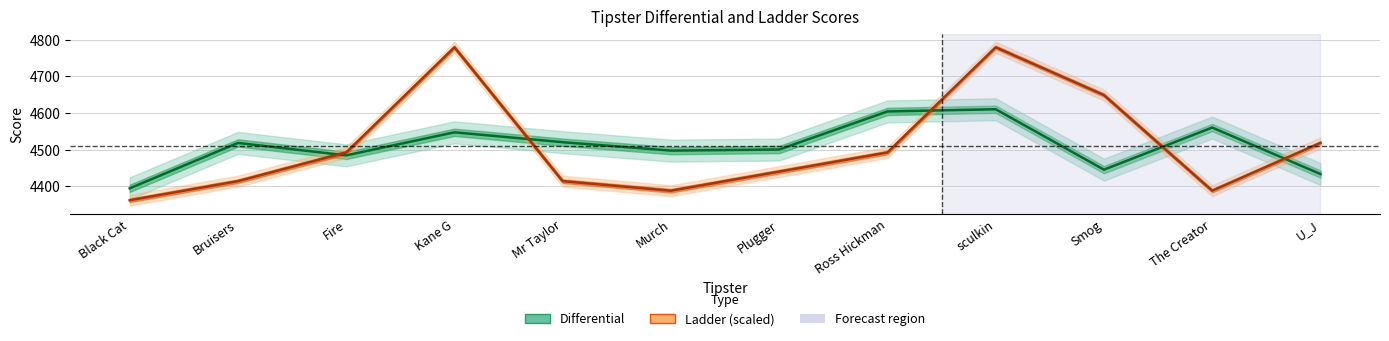

In Ladder (scaled), how many points are higher than both neighbors (excluding endpoints)?

2